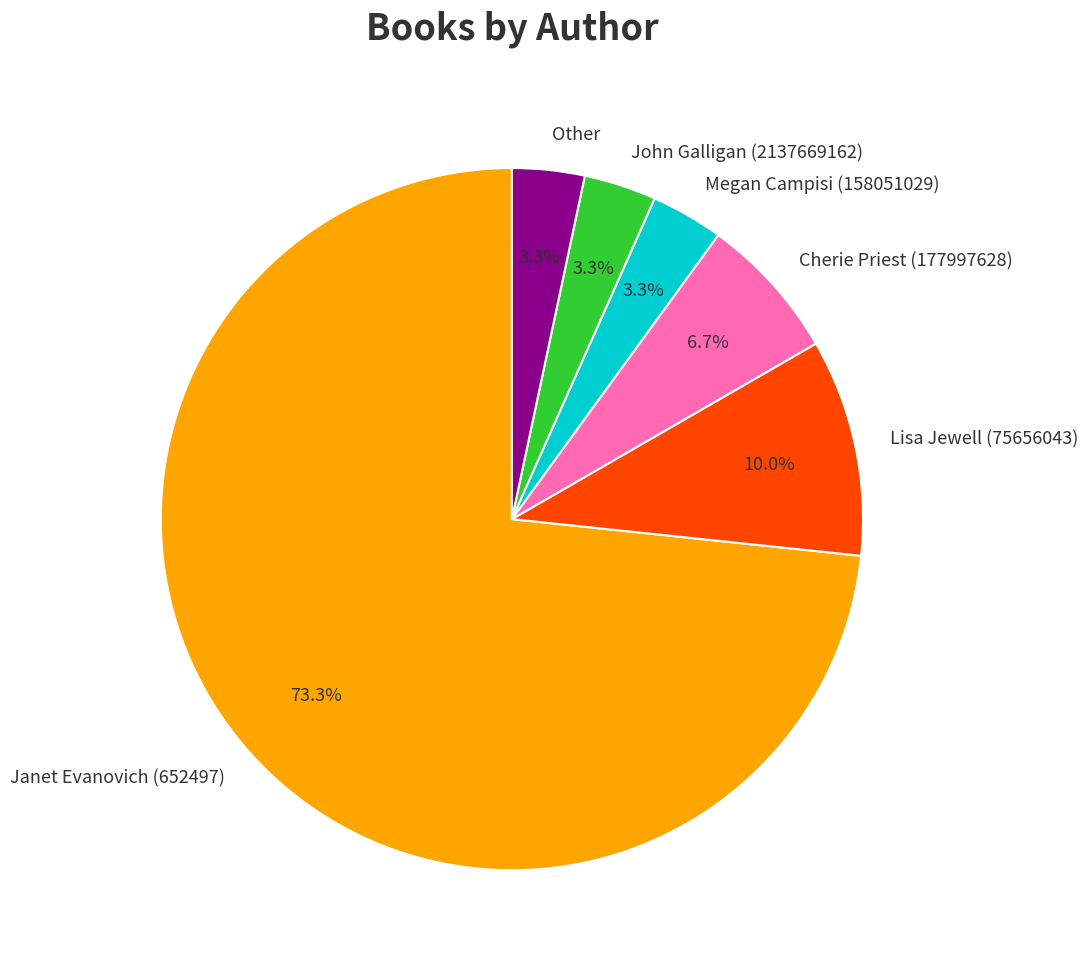

Which slice is the largest?

Janet Evanovich (652497)